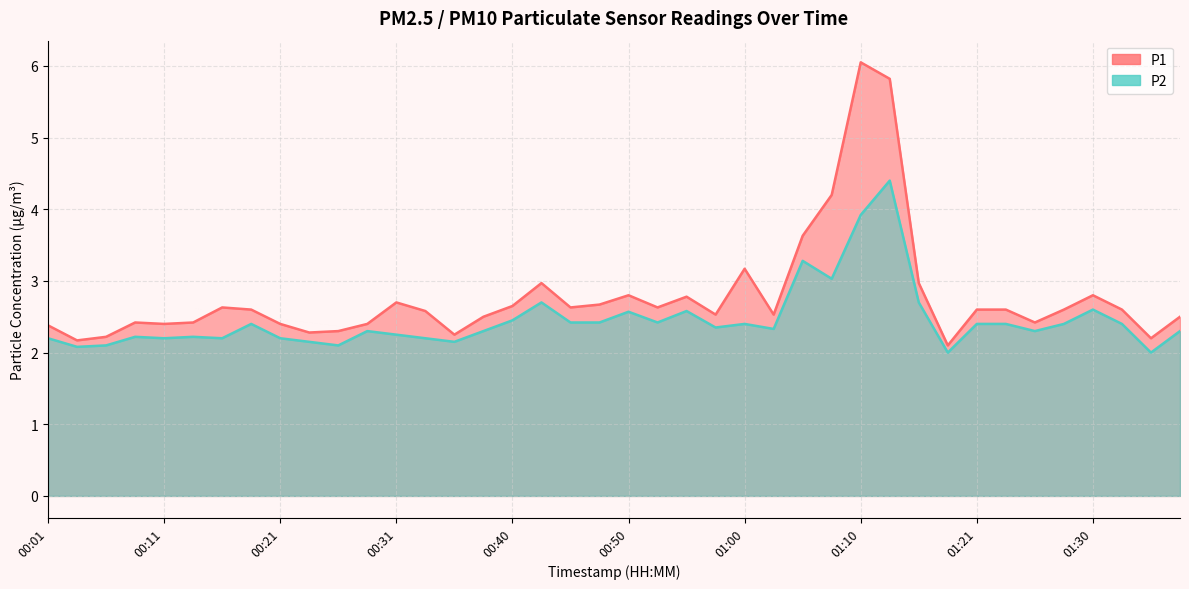

What is the difference between the second highest and second lowest values in the P2 series?

1.9